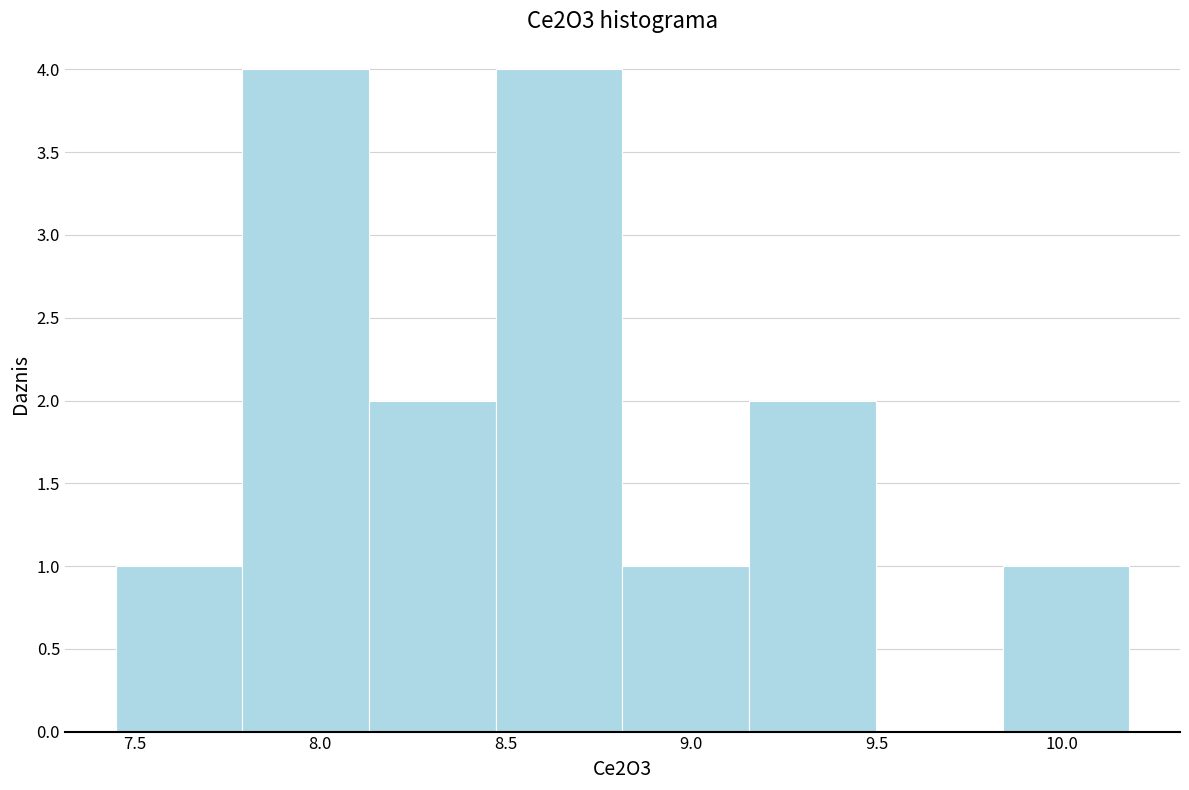

What is the height of the bar covering 8.80 to 9.15 on the x-axis? Neither the bar edges nor the heights are printed on the chart, so give them approximately, as read against the axes.

1